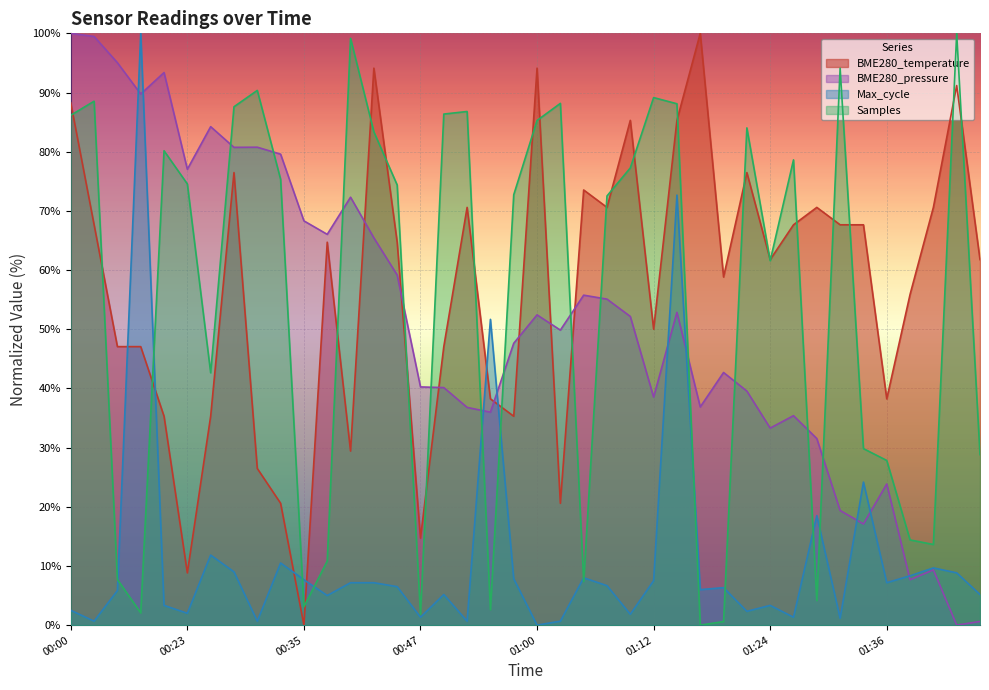

How many data points in BME280_temperature are above 64?

20